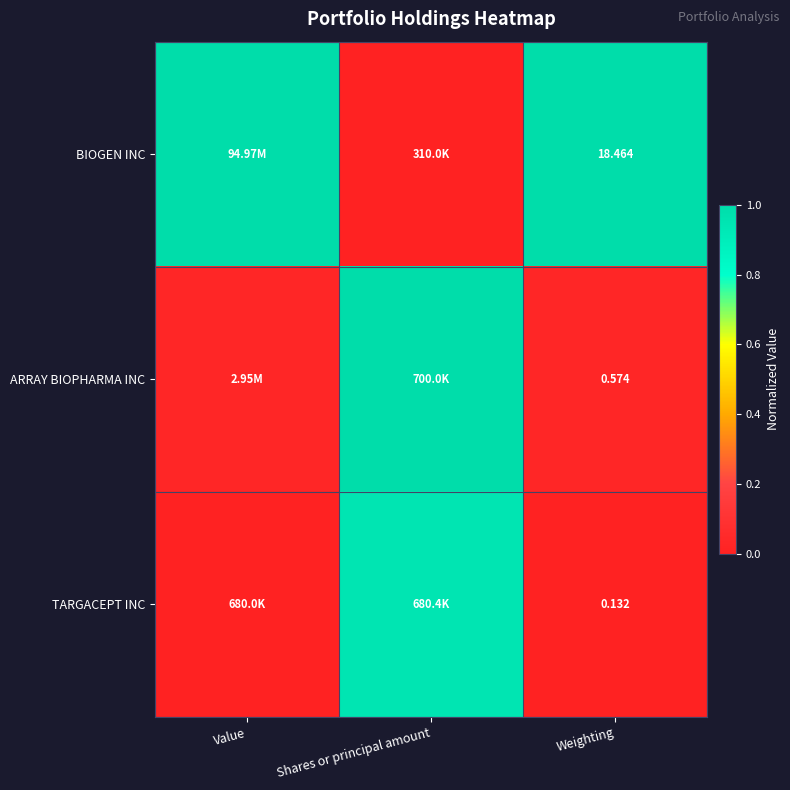

Is the value of TARGACEPT INC at Weighting greater than the value of BIOGEN INC at Weighting?

No